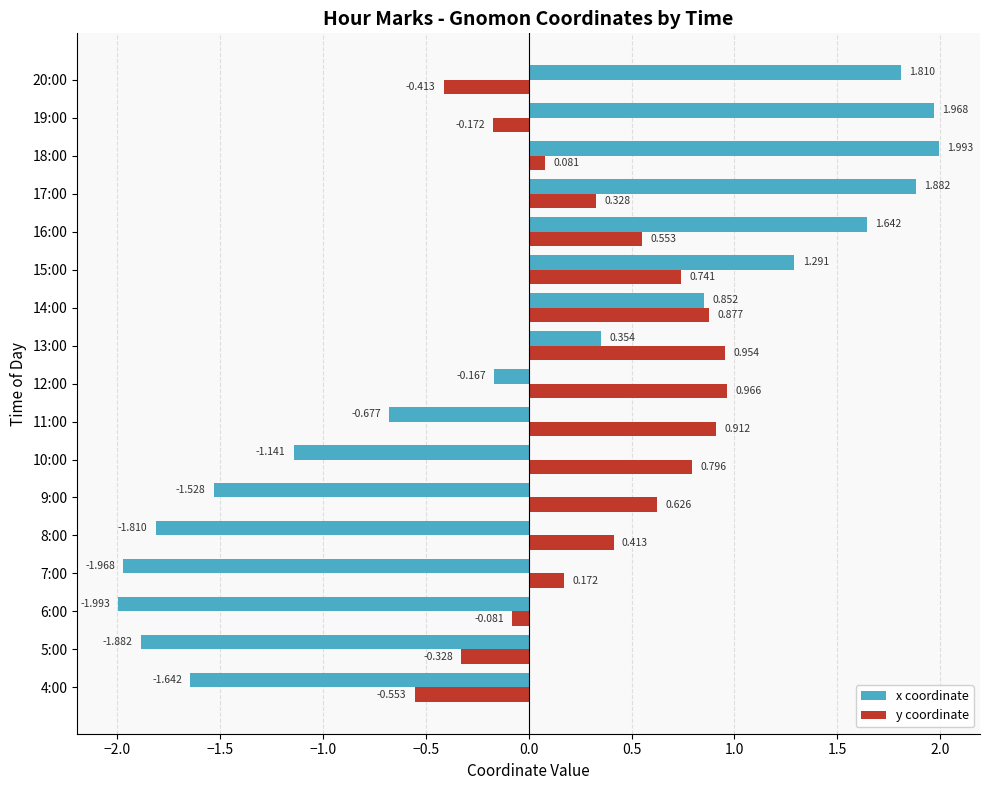

Which series has the widest spread of values?

x coordinate